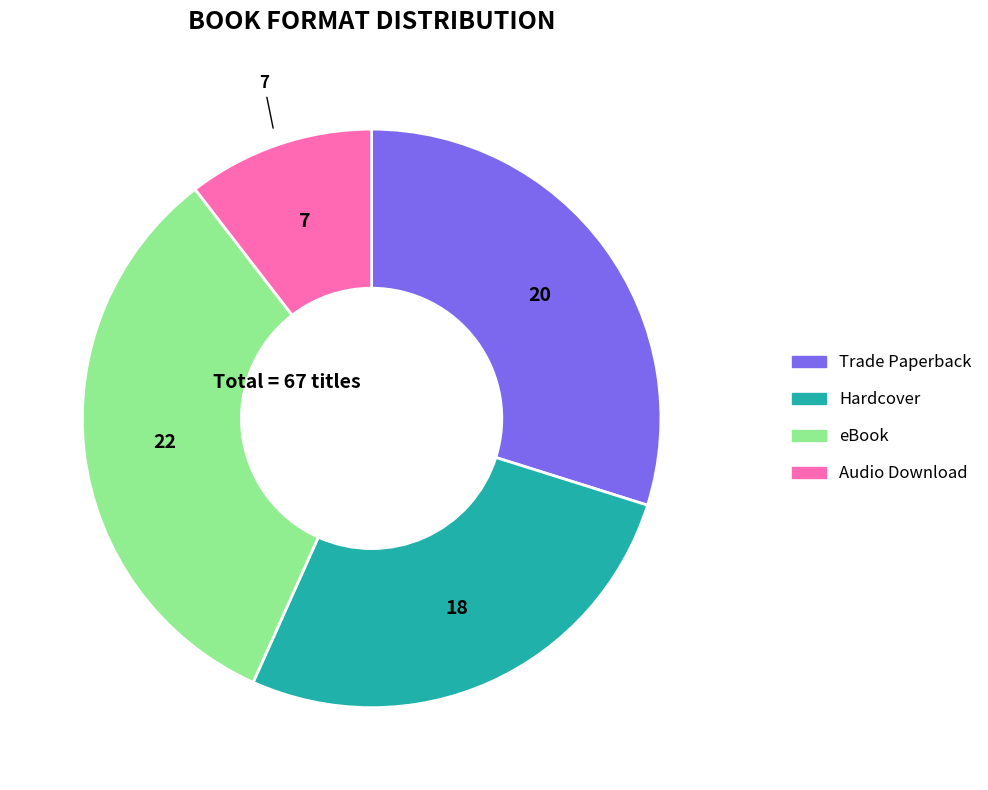

Between Trade Paperback and eBook, which is larger?

eBook